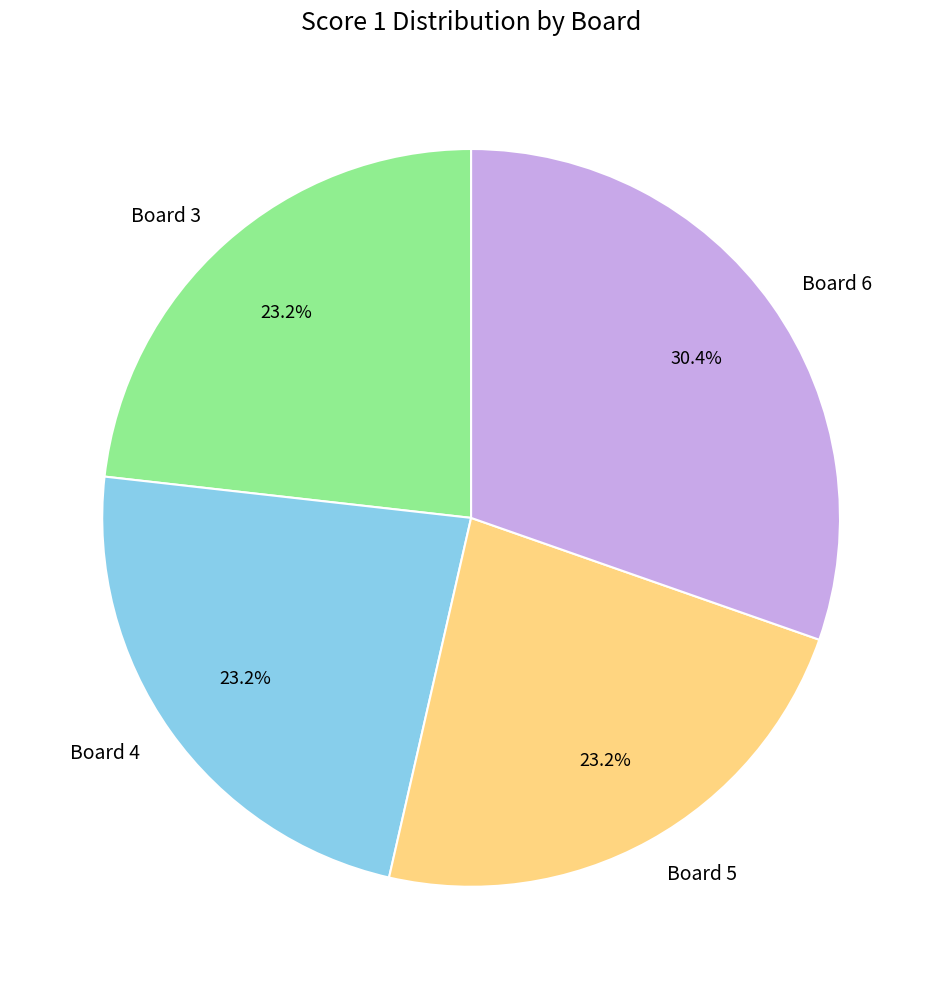

How many slices are in this pie chart?

4